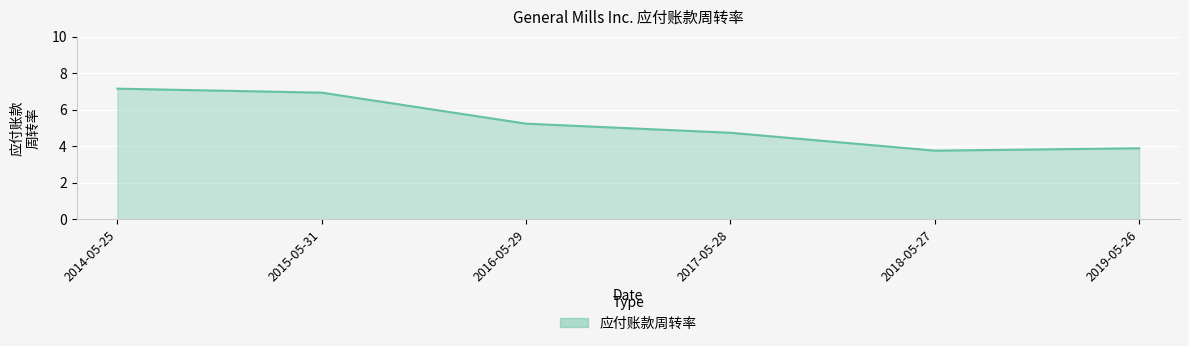

What is the sum of all values?

31.7